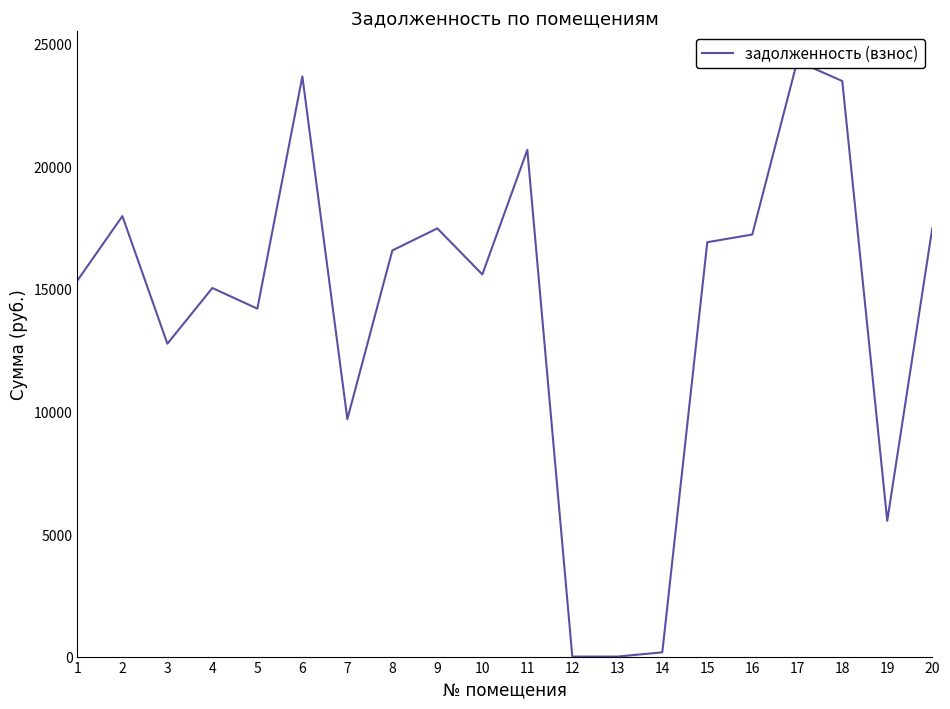

Between 6 and 16, which is larger?

6